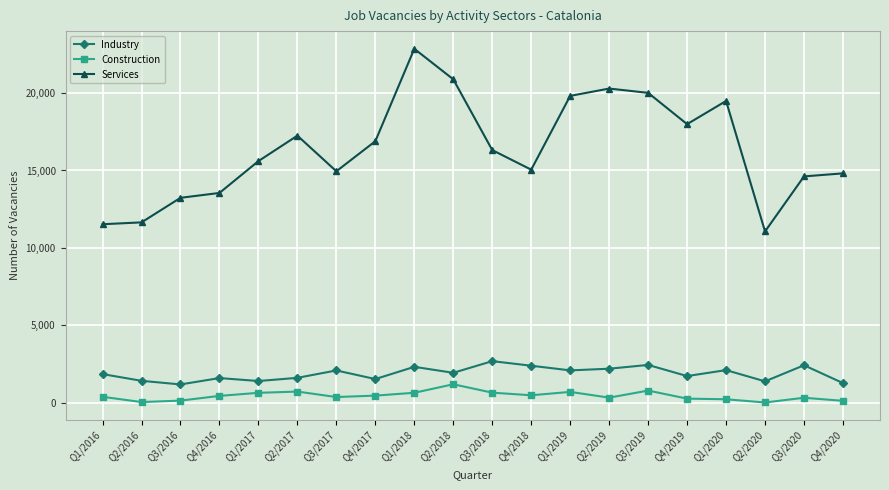

Which category has the lowest value in the Services series?

Q2/2020